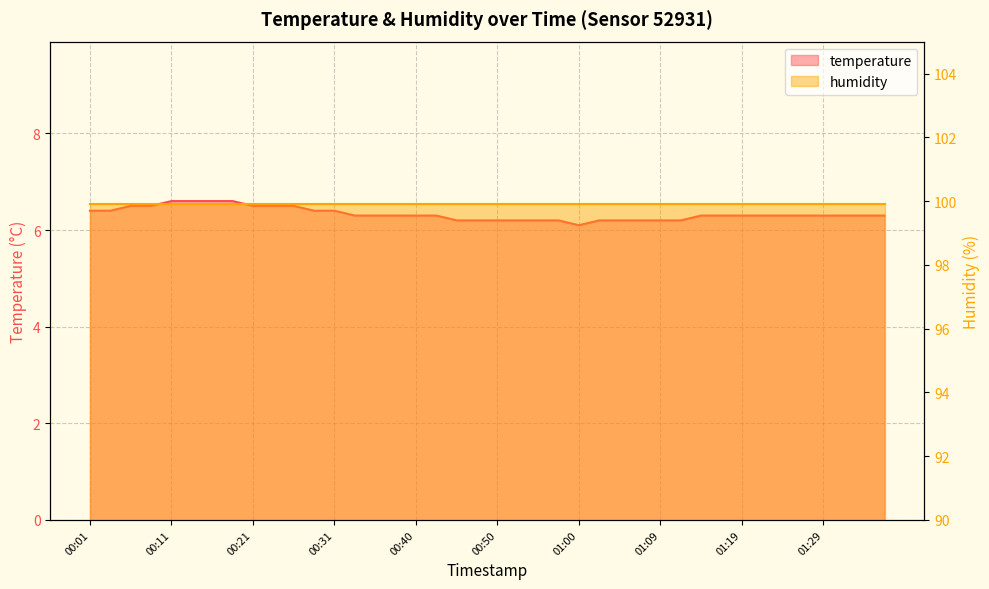

Rank the categories by value from lowest to highest.

01:00, 00:45, 00:48, 00:50, 00:52, 00:55, 00:57, 01:02, 01:05, 01:07, 01:09, 01:12, 00:33, 00:35, 00:38, 00:40, 00:43, 01:14, 01:17, 01:19, 01:22, 01:24, 01:26, 01:29, 01:31, 01:34, 01:36, 00:01, 00:03, 00:28, 00:31, 00:06, 00:08, 00:21, 00:23, 00:26, 00:11, 00:13, 00:16, 00:18